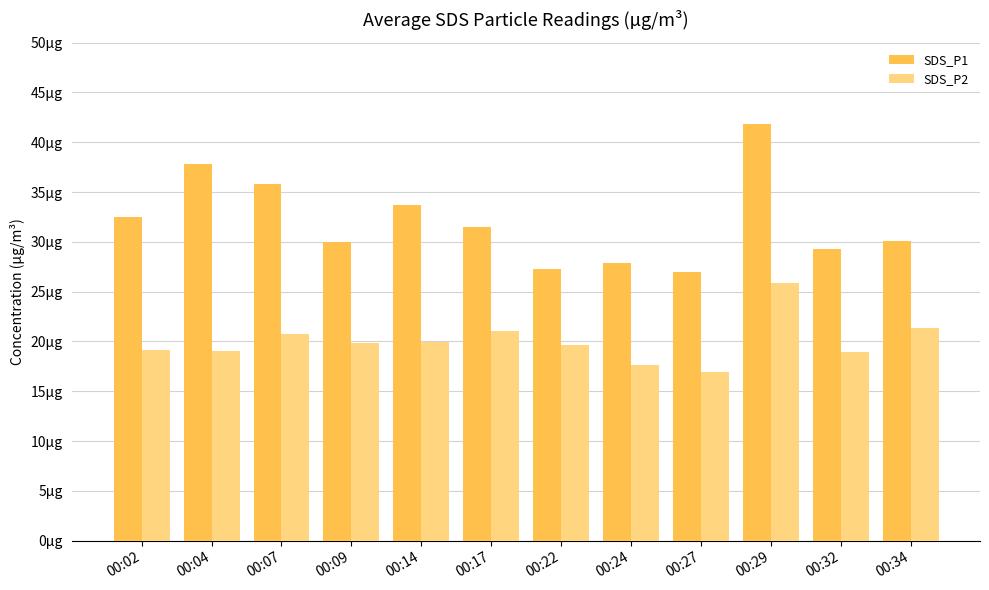

Does the chart contain any negative values?

No